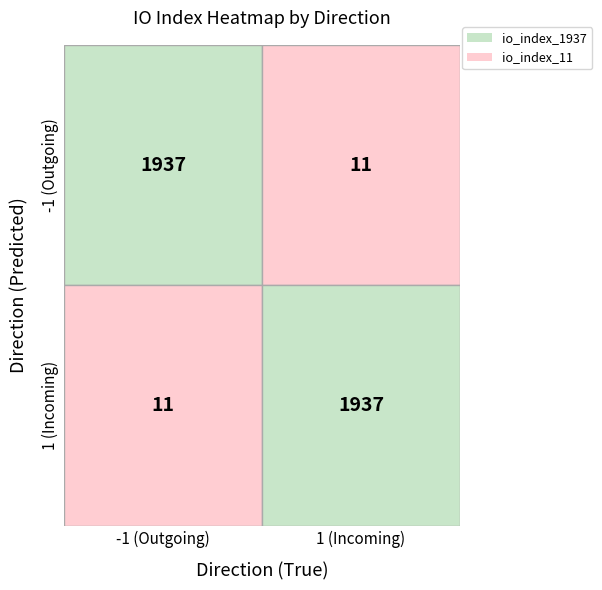

What is the total value across all series at io_index?

1948